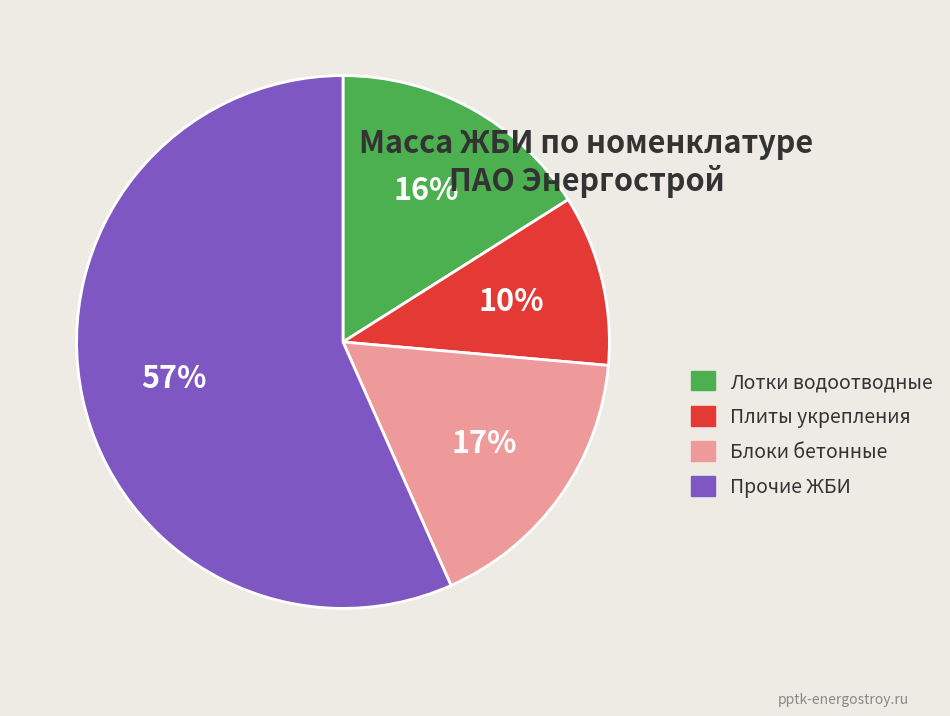

Count the number of slices in the pie.

4